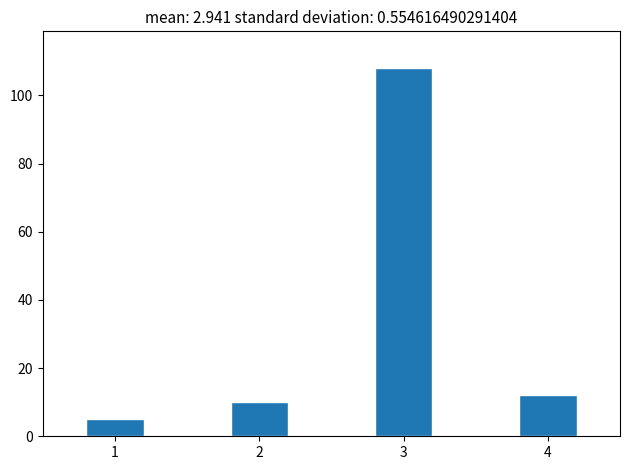

Reading left to right, list all the values displayed in this chart.

1=5	2=10	3=108	4=12